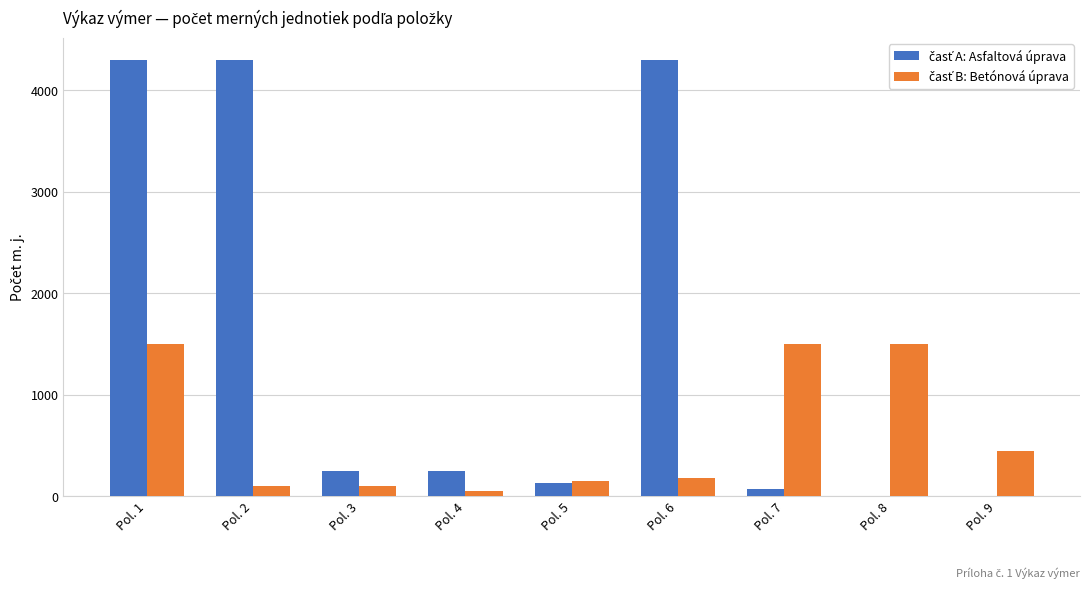

Rank the series by their maximum value, from lowest to highest.

časť B: Betónová úprava, časť A: Asfaltová úprava